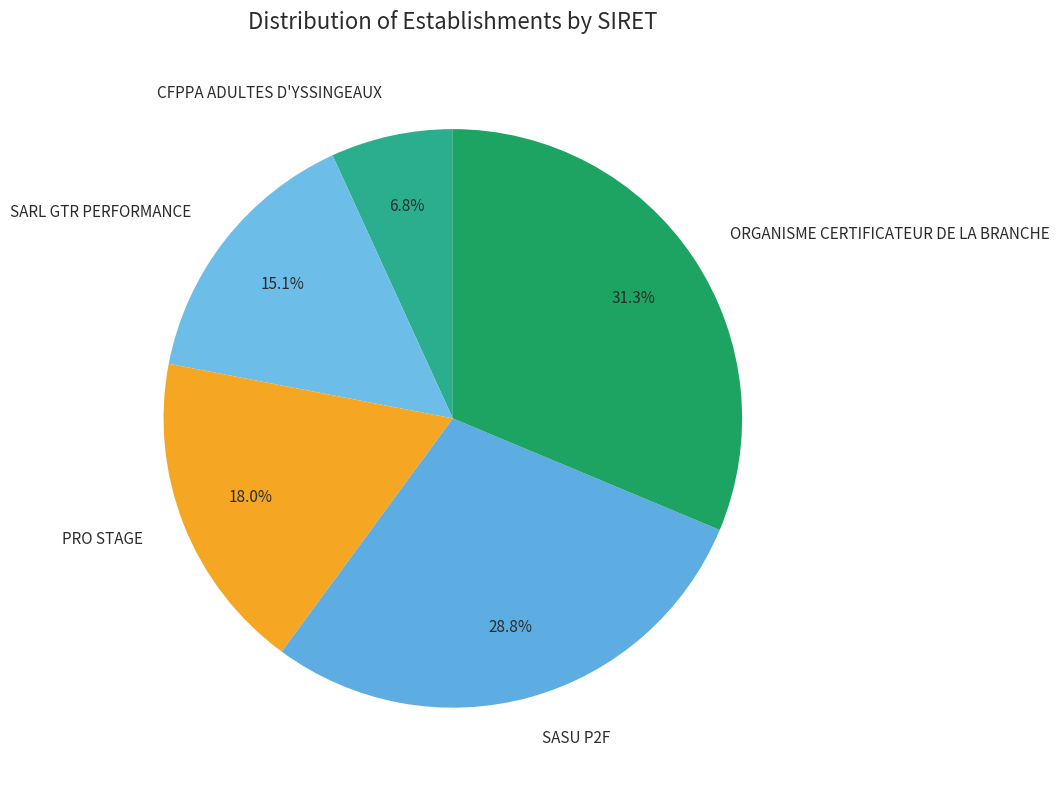

What percentage is NOT represented by PRO STAGE?

82.0%